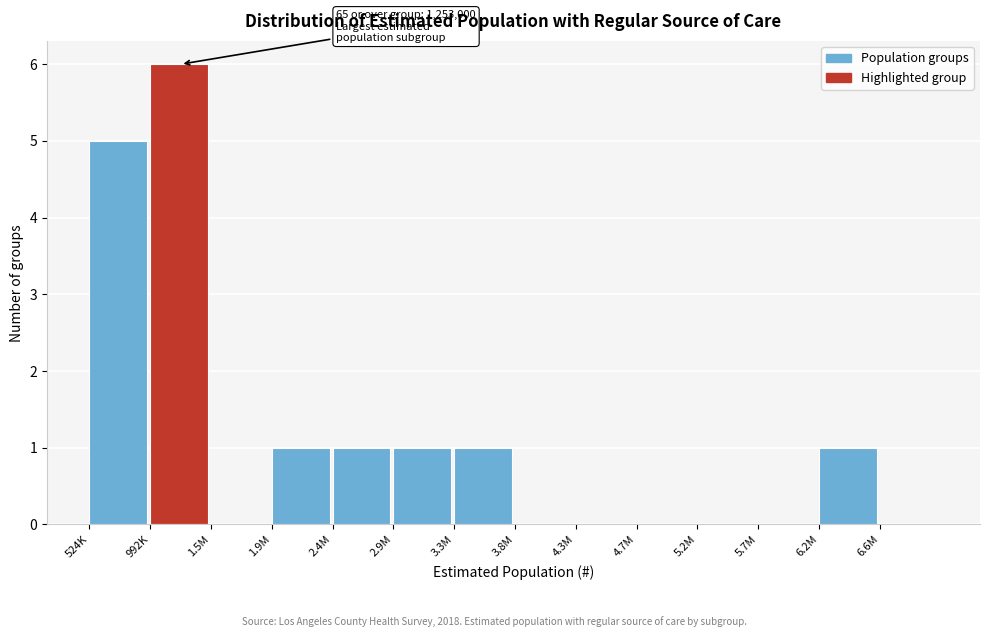

Reading right to left, list all the values displayed in this chart.

6.6M=0	6.2M=1	5.7M=0	5.2M=0	4.7M=0	4.3M=0	3.8M=0	3.3M=1	2.9M=1	2.4M=1	1.9M=1	1.5M=0	992K=6	524K=5